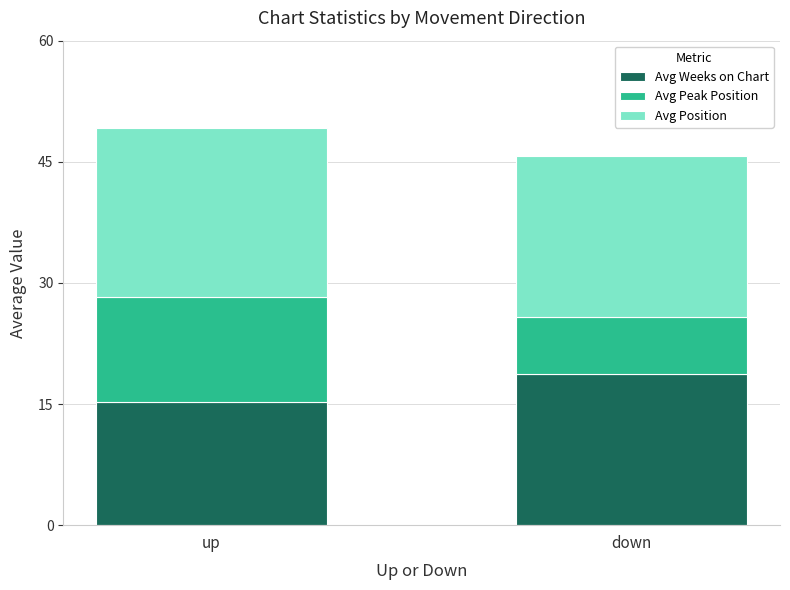

What is the total value across all series at down?

45.7